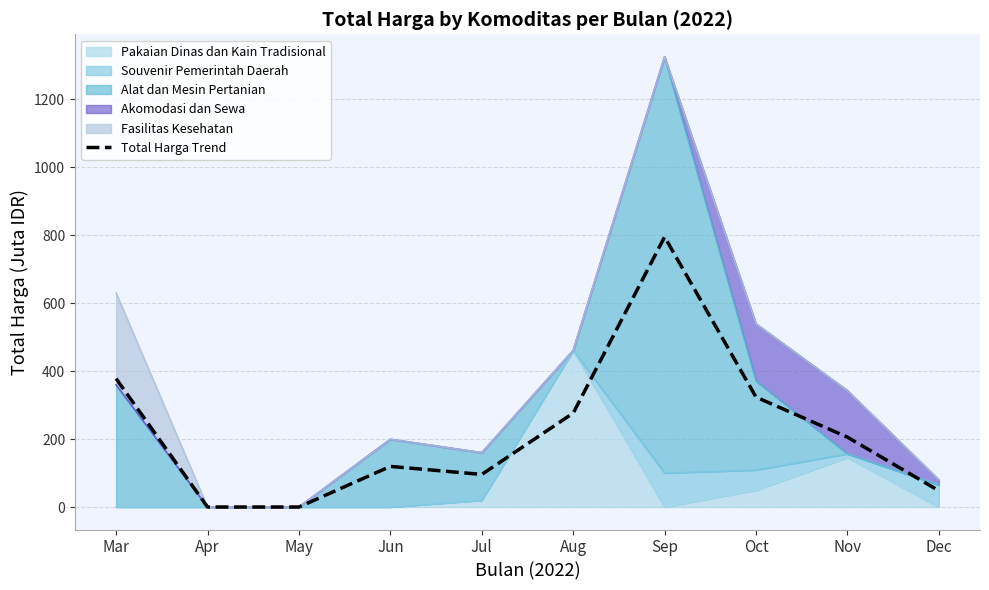

What is the value of the 6th point from the left?

276.3